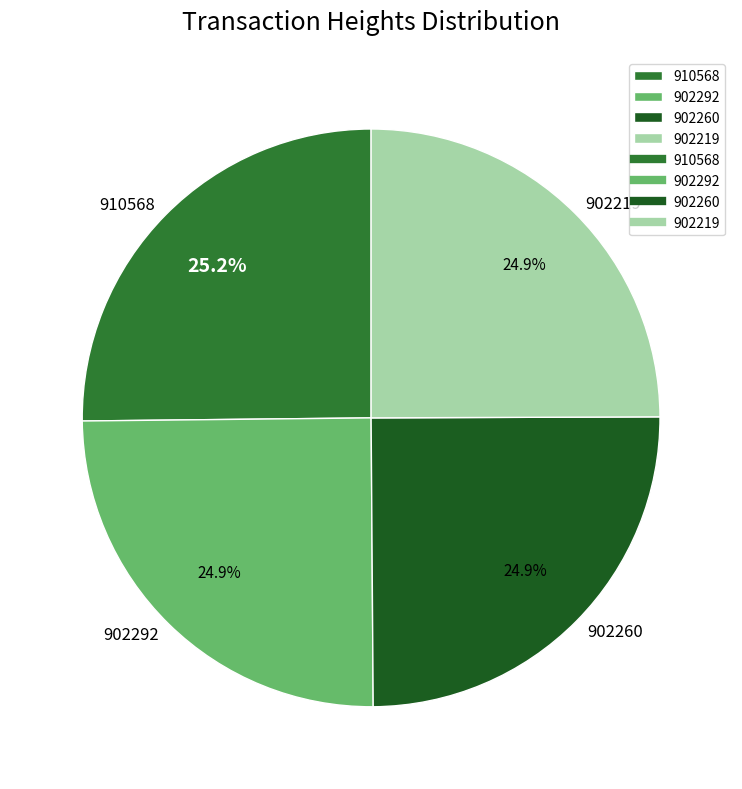

Is it true that 902260 is 25% of the pie?

True